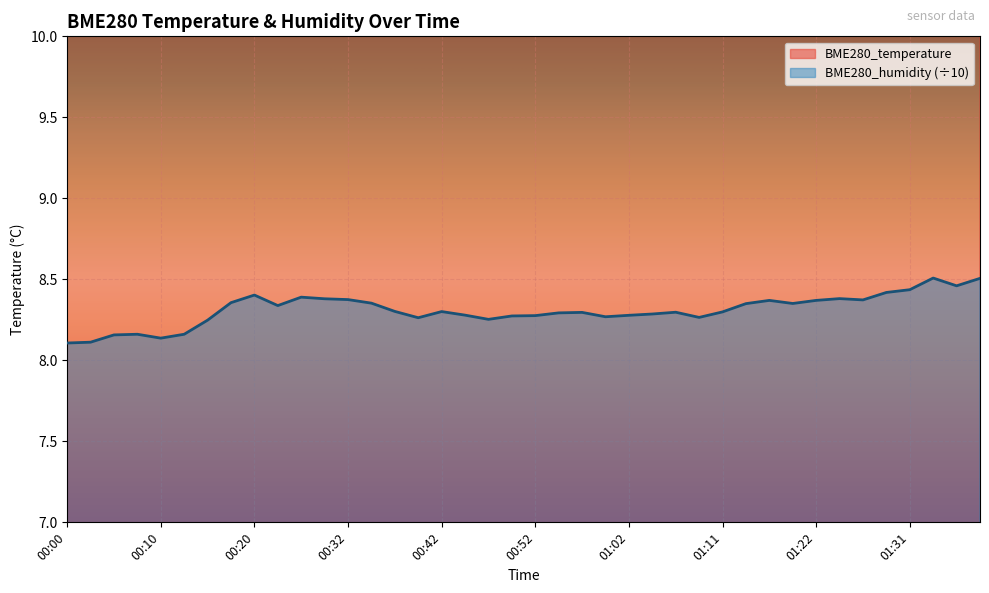

True or false: BME280_humidity and BME280_temperature intersect in this chart.

False